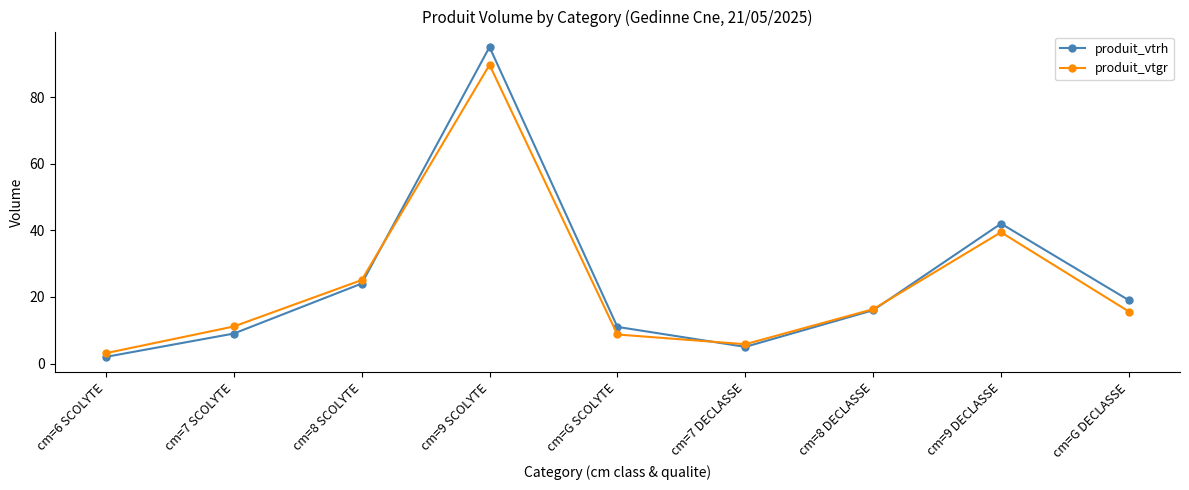

What is the value of the produit_vtrh point at the 9th from the left?

19.0